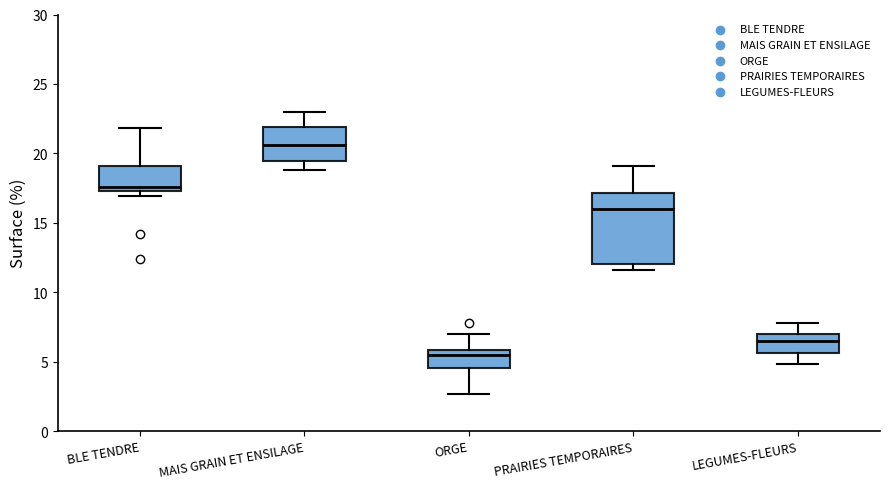

Where is the upper edge of the box for LEGUMES-FLEURS on the y-axis? The values are not printed on the chart, so give them approximately, as read against the axis.

7.0